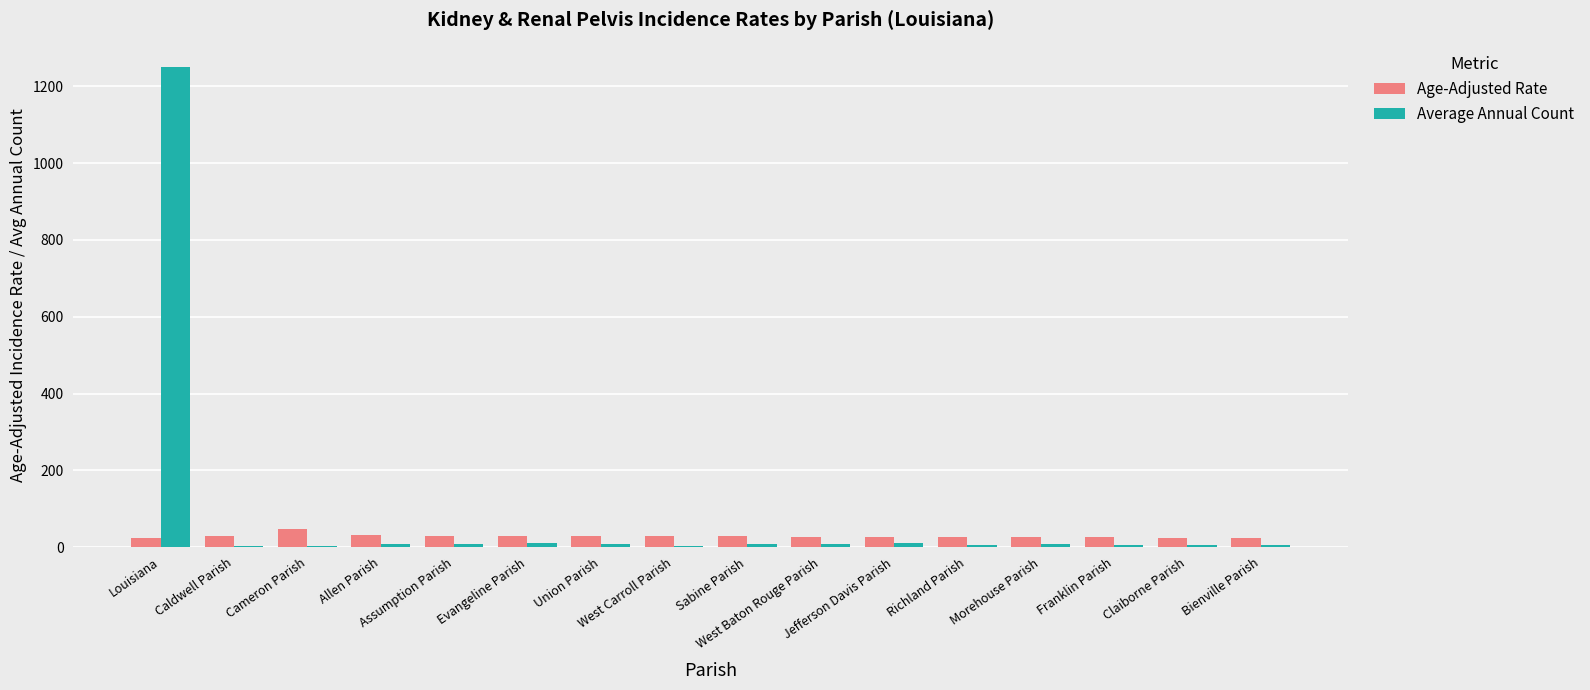

What is the label of the 11th bar from the right?

Evangeline Parish